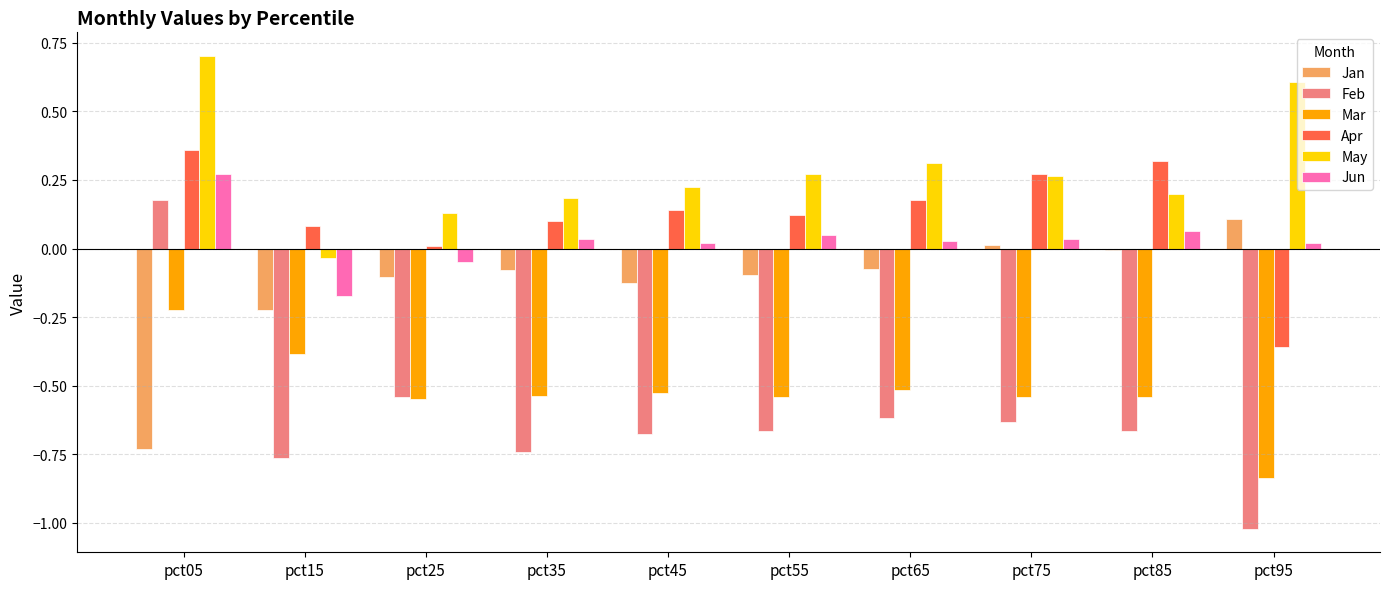

Is the value of May at pct95 greater than the value of Jan at pct25?

Yes